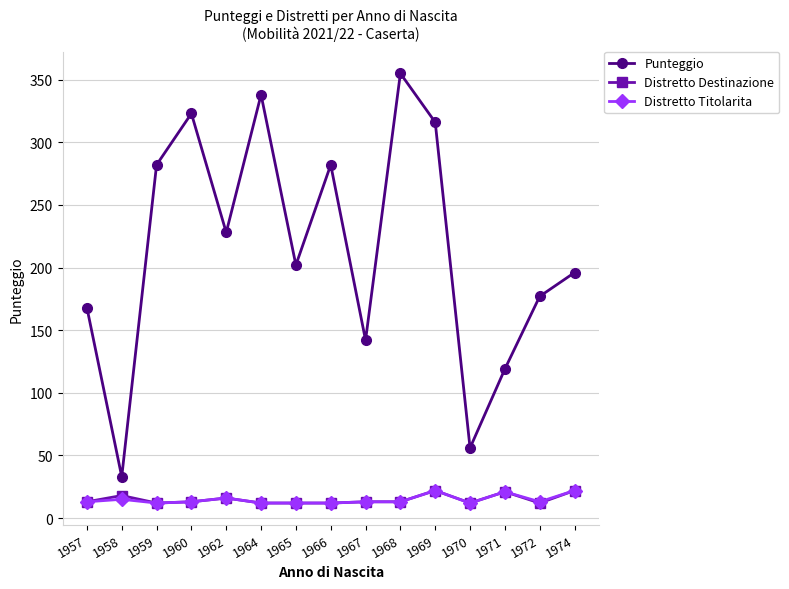

What is the value of the Punteggio point at the 8th from the left?

282